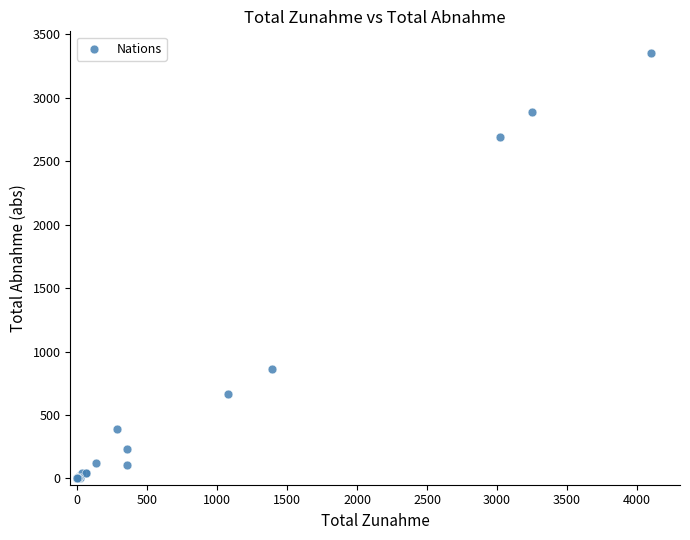

What Y value in the scatter plot is closest to 1678?

859